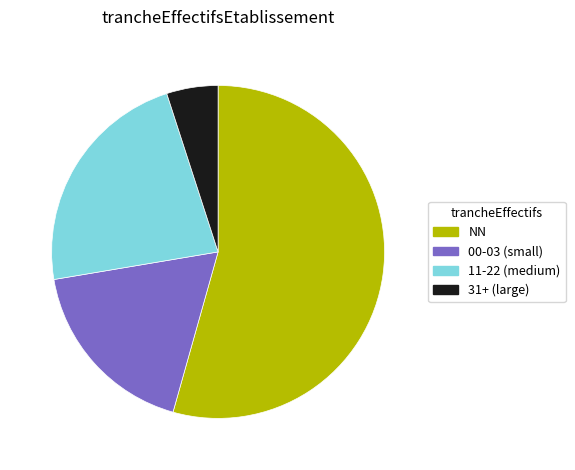

What is the largest slice in the pie chart?

NN